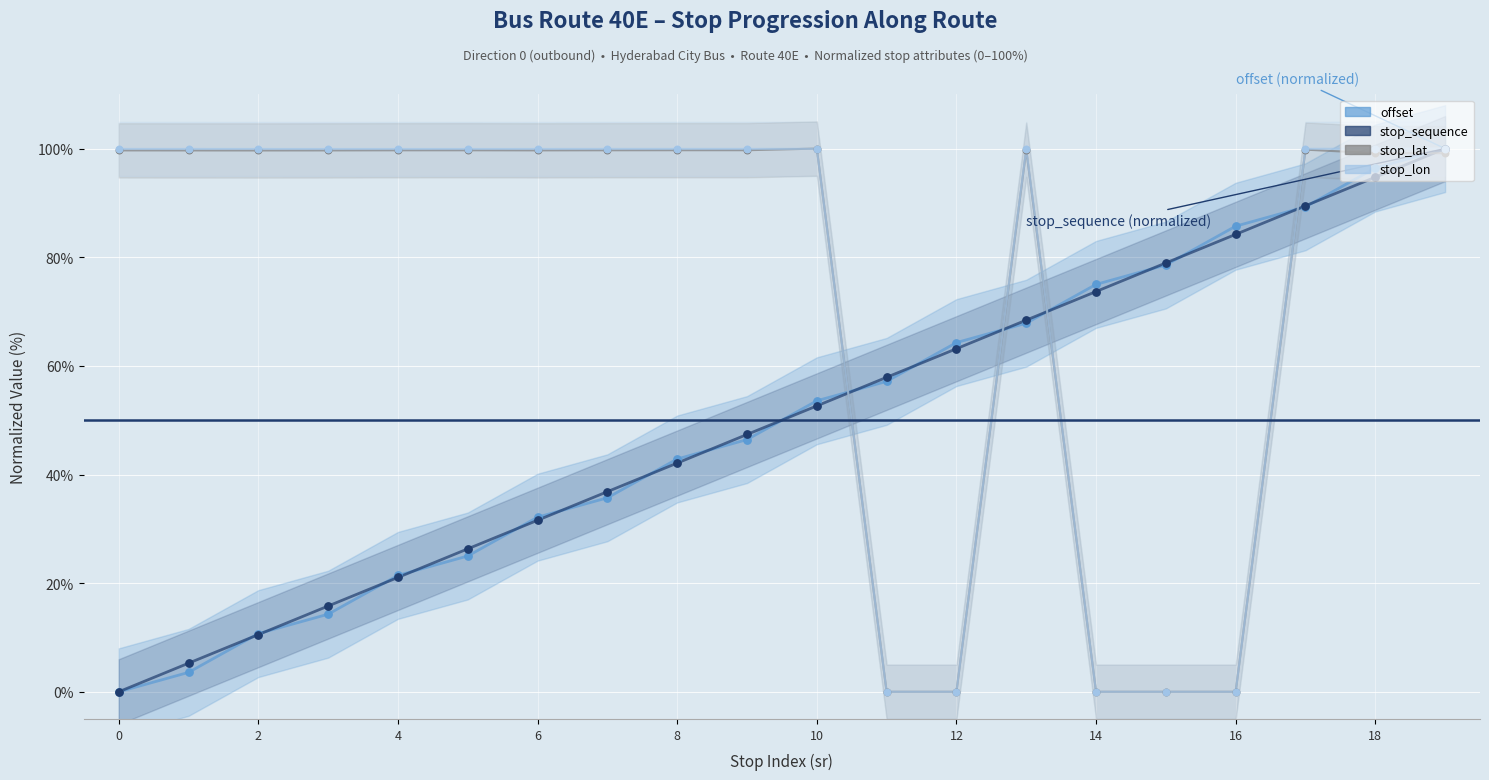

Is the value of stop_sequence at 6 greater than the value of offset at 16?

No